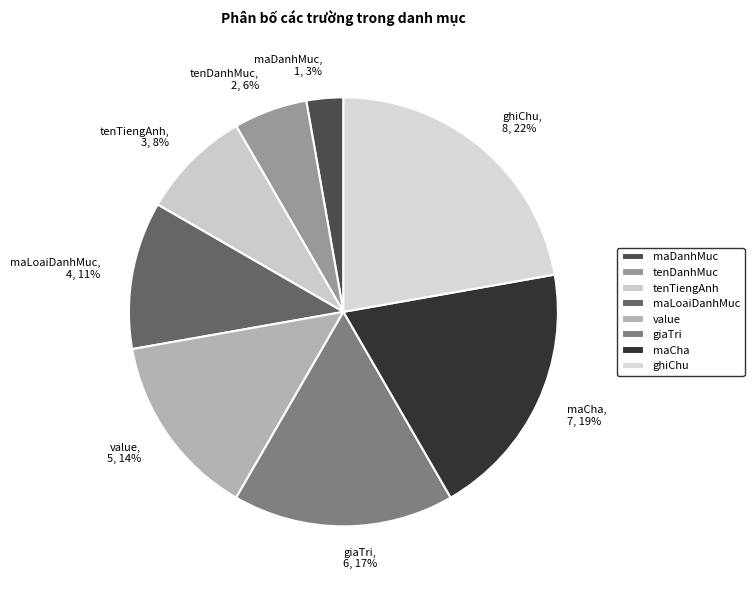

Which slice is the largest?

ghiChu